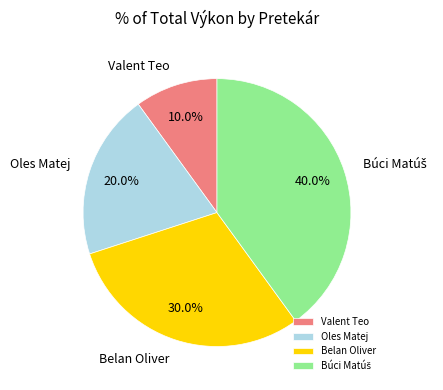

What percentage is NOT represented by Oles Matej?

80.0%